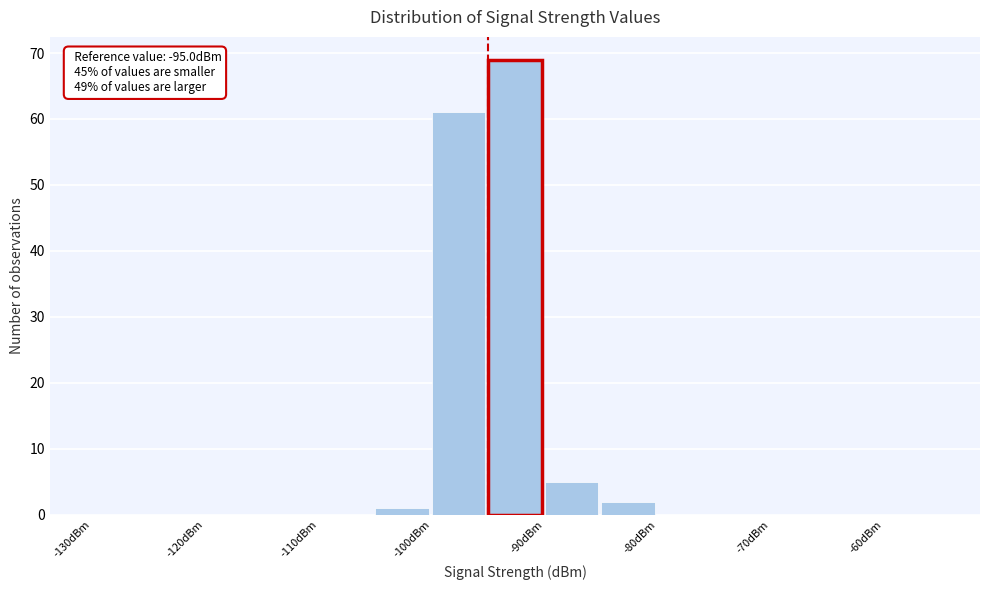

Which range on the x-axis has the tallest bar?

-95 to -90